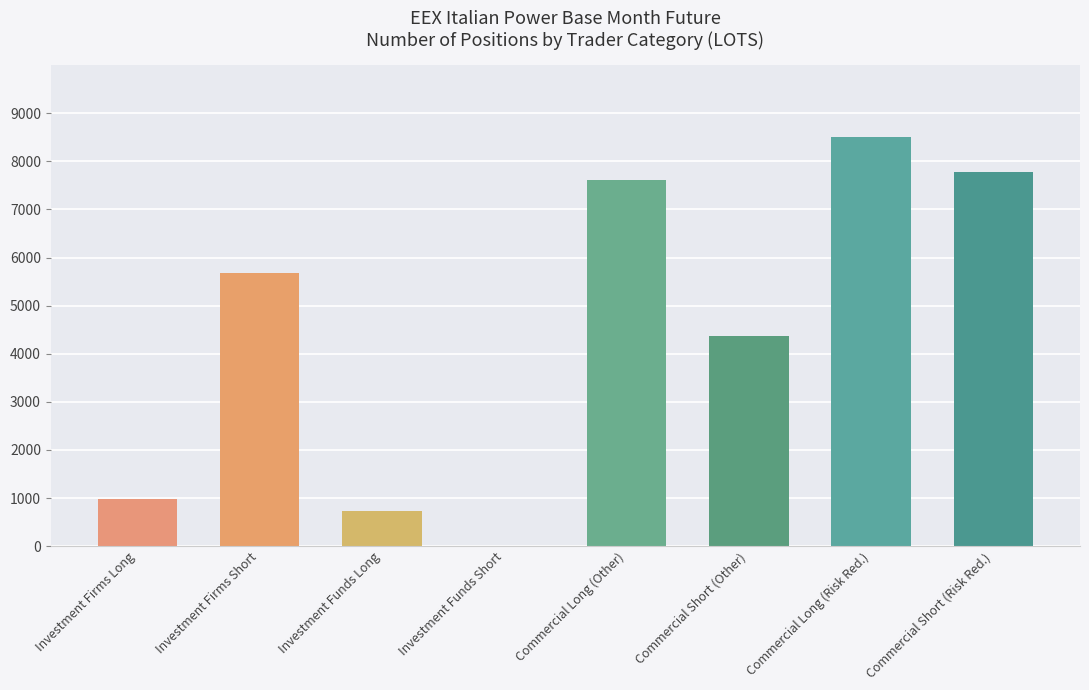

Are the bars horizontal?

No